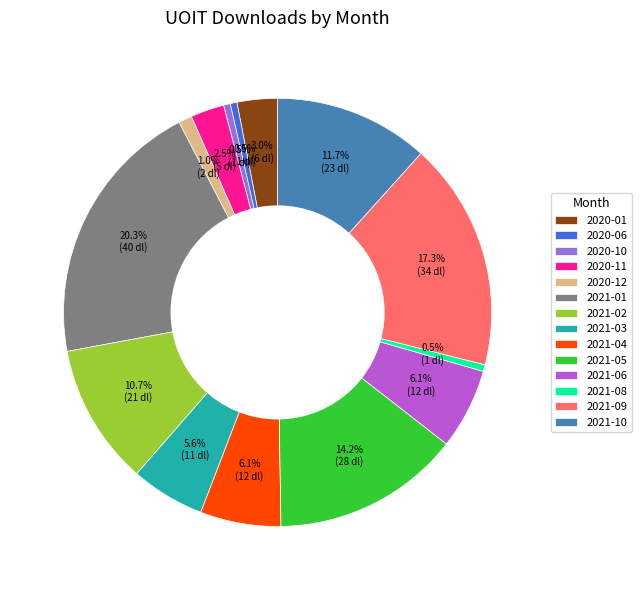

What percentage is NOT represented by 2020-06?

99.5%